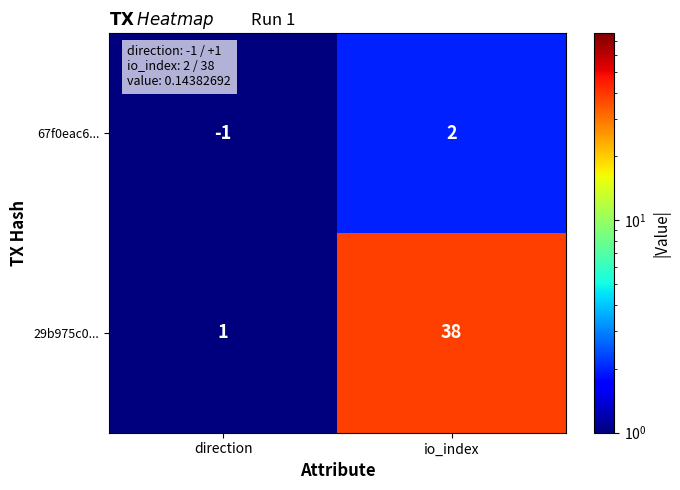

How many data points does each series have?

2